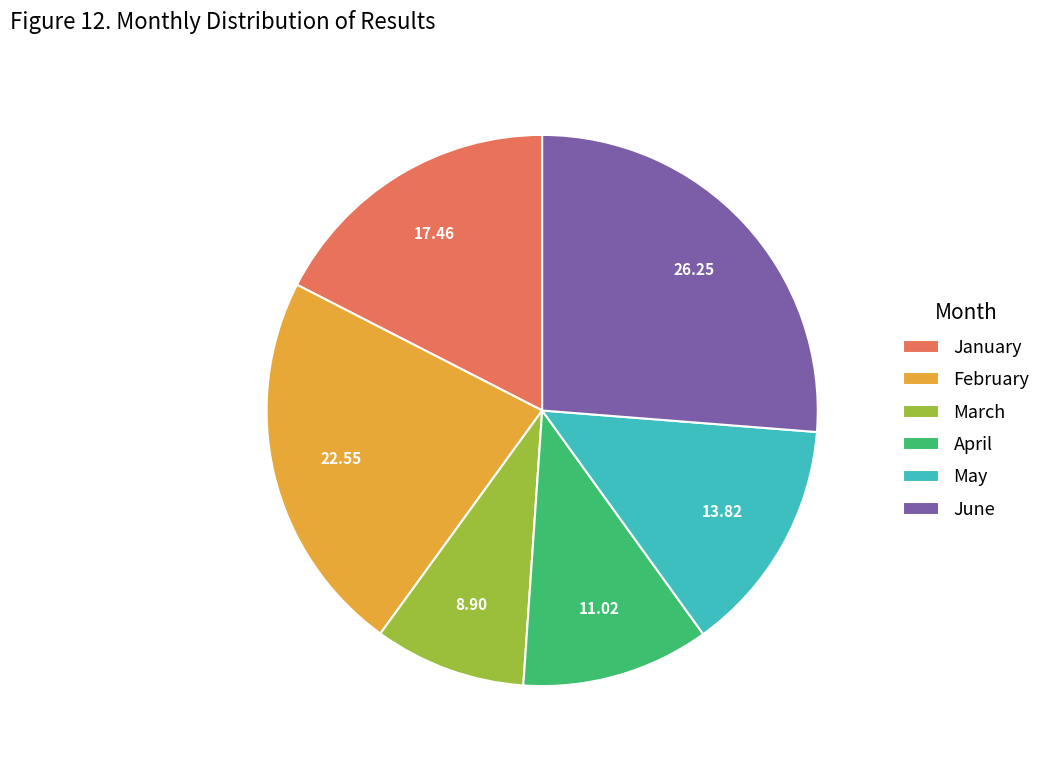

Count the number of slices in the pie.

6